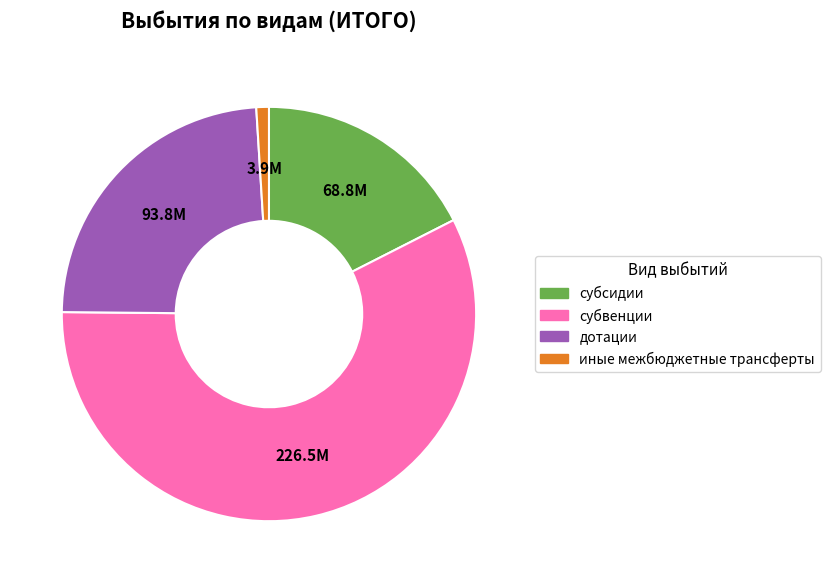

Count the number of slices in the pie.

4